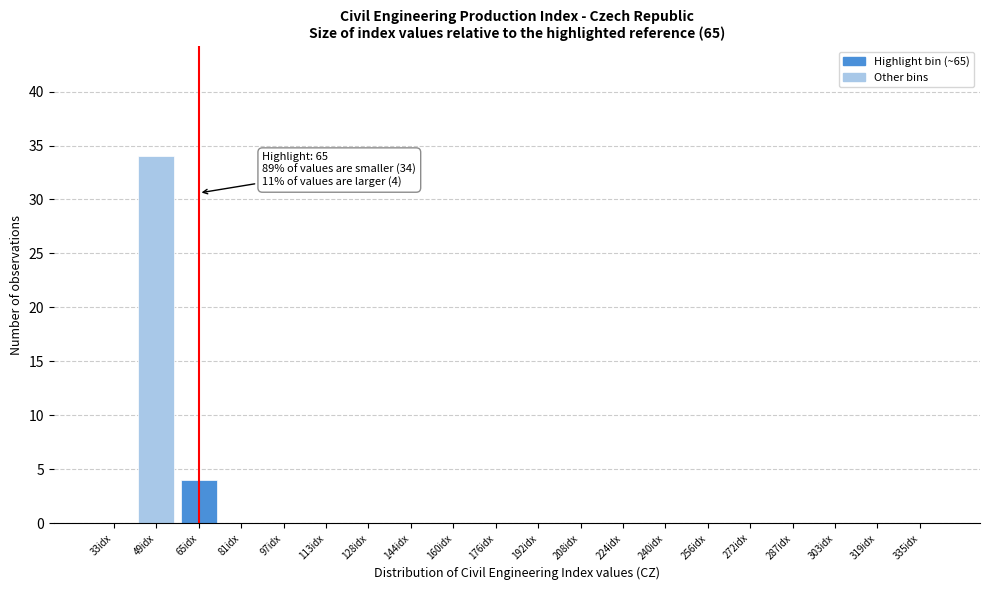

Reading left to right, transcribe all the data shown in this chart.

33idx=0	49idx=34	65idx=4	81idx=0	97idx=0	113idx=0	128idx=0	144idx=0	160idx=0	176idx=0	192idx=0	208idx=0	224idx=0	240idx=0	256idx=0	272idx=0	287idx=0	303idx=0	319idx=0	335idx=0